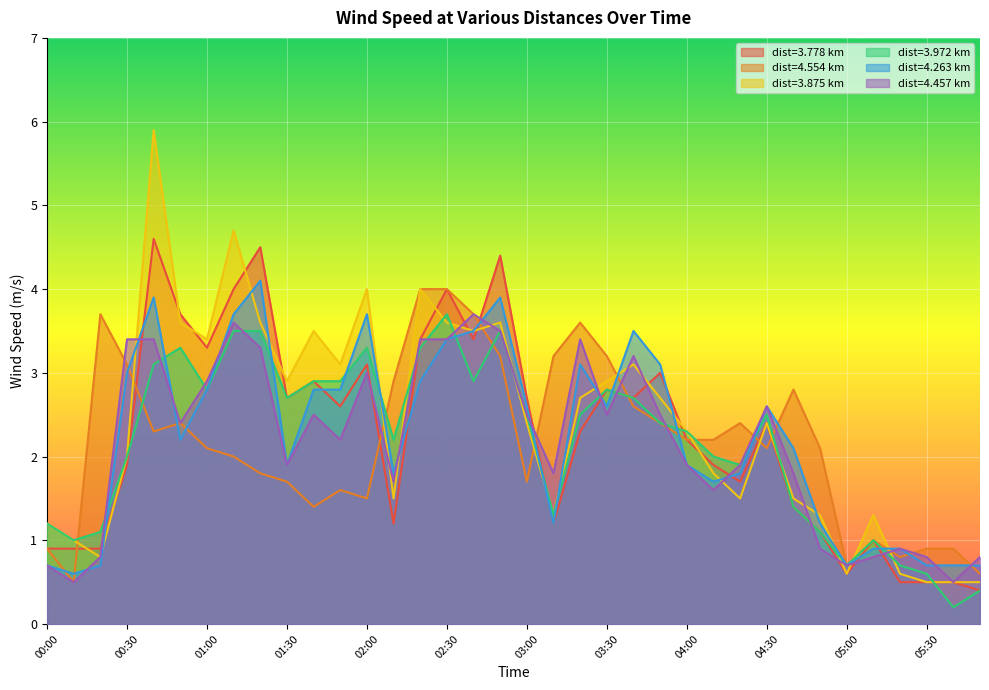

Where does the 3.972 series first go above 2?

00:40